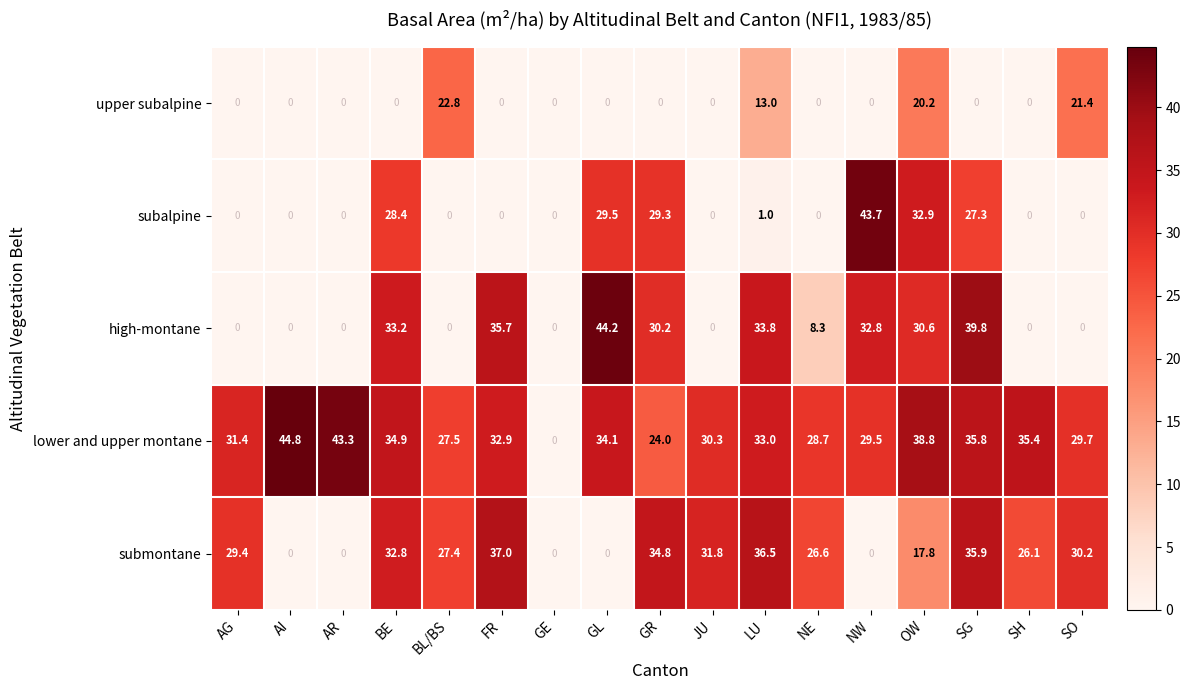

What is the average value of the lower and upper montane series?

31.4